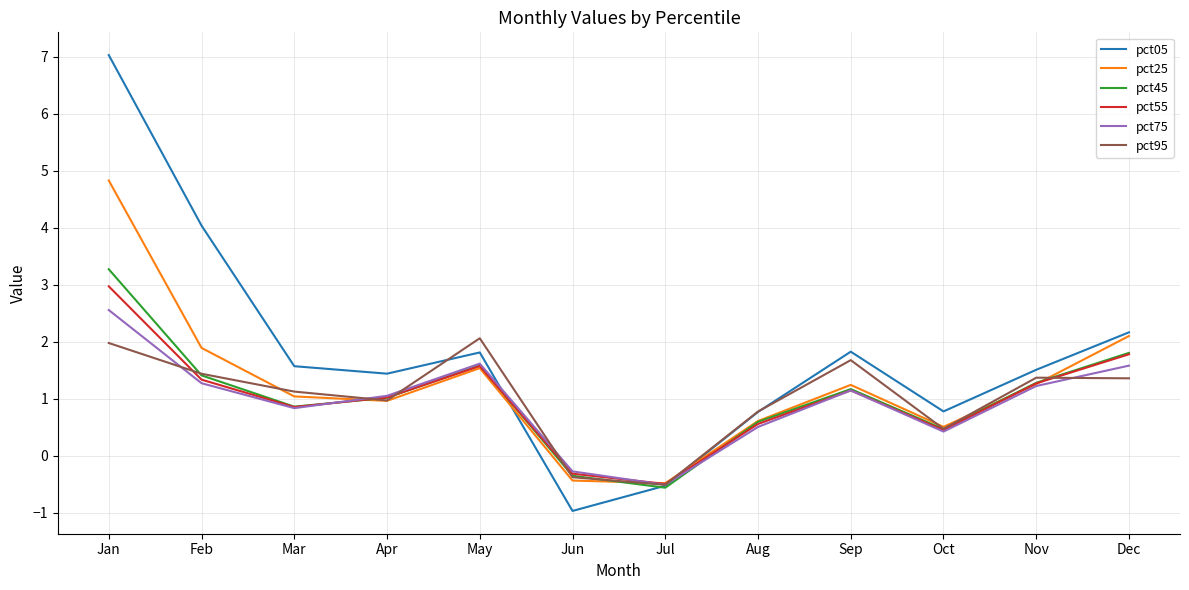

How many values in pct55 are above zero?

10